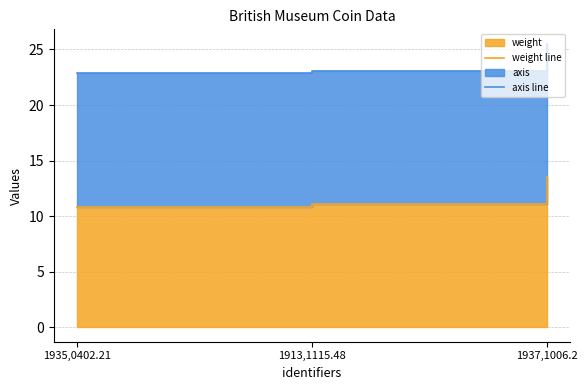

At which category is the sum across all series the highest?

1937,1006.2